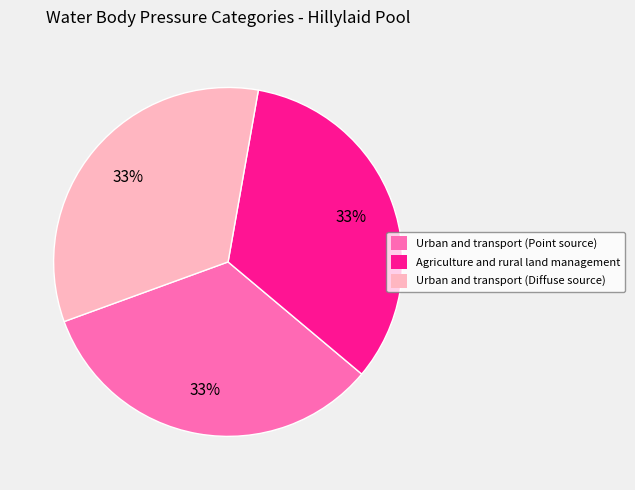

How many slices are in this pie chart?

3